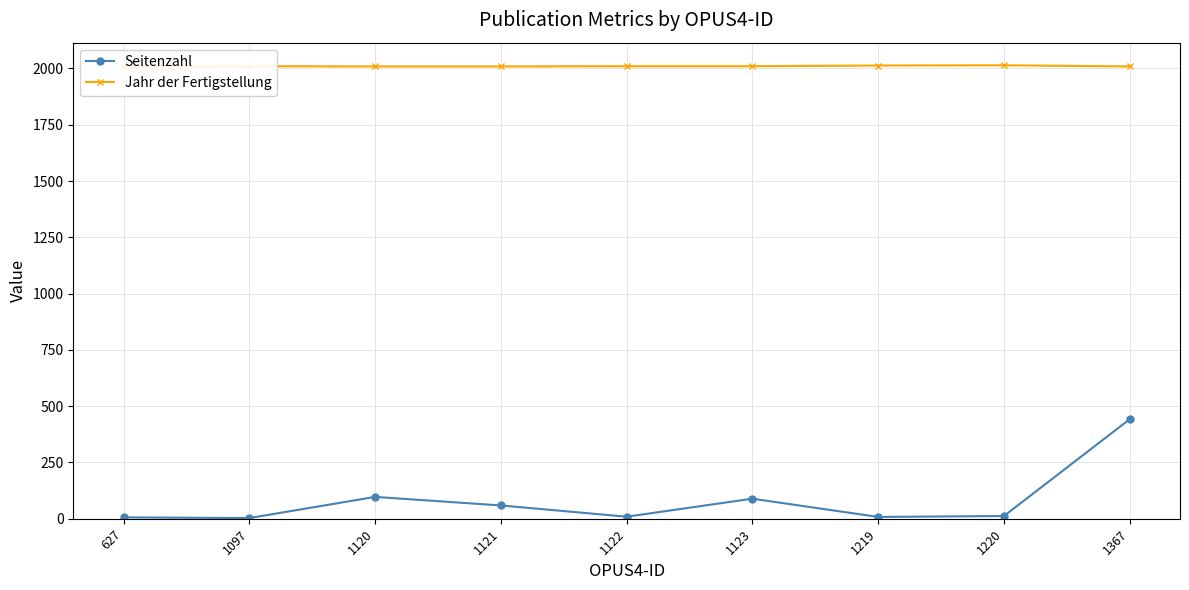

Which category has the highest value in the Seitenzahl series?

1367